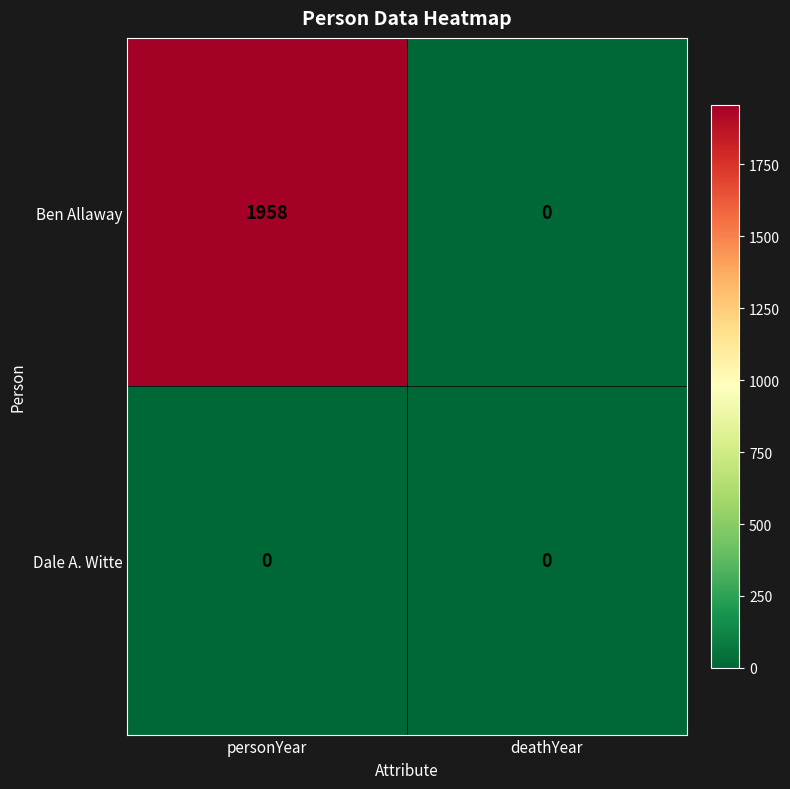

Is it true that Dale A. Witte equals 0 at personYear?

True